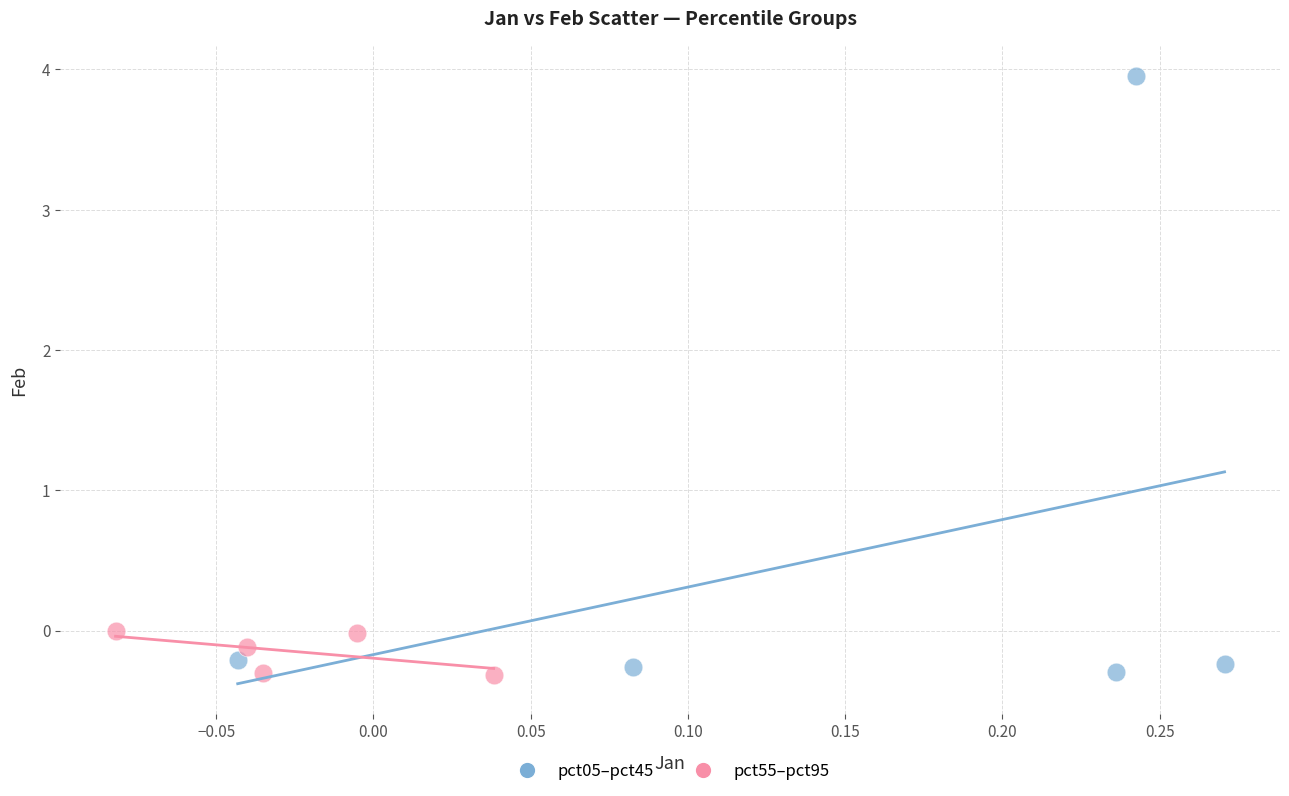

Which series has the widest spread of Y values?

pct05–pct45